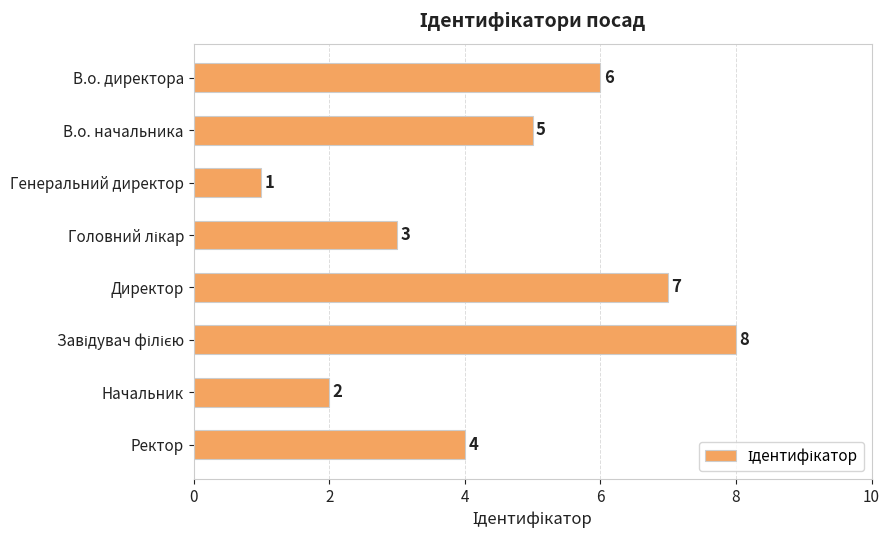

At which label is the value closest to 4?

Ректор